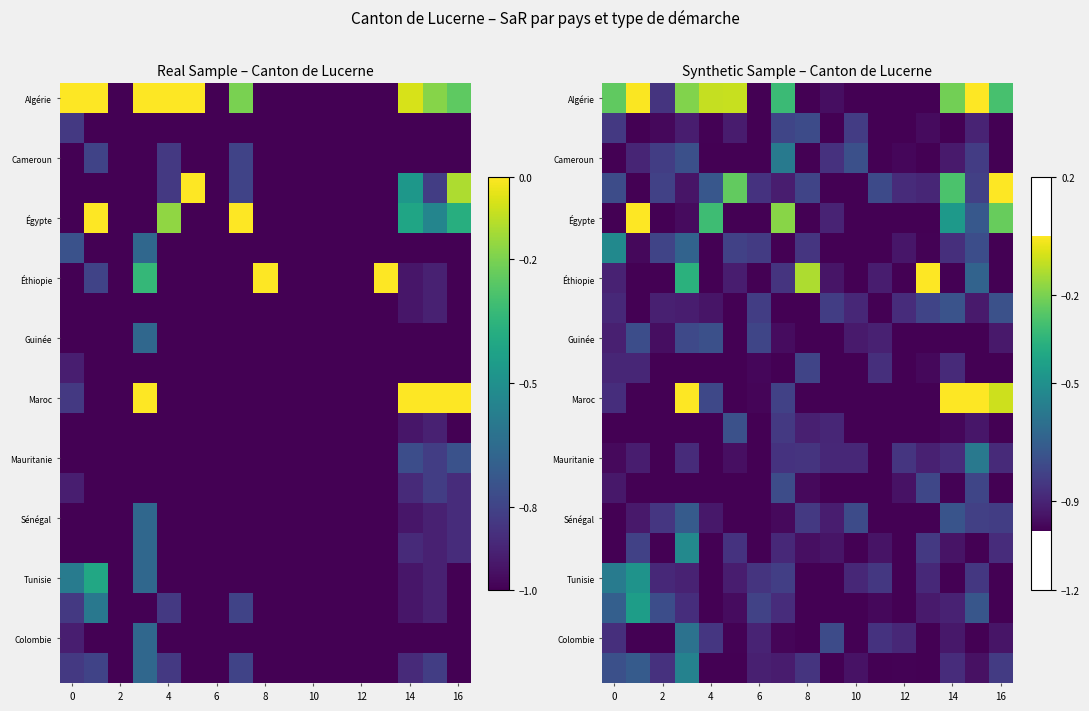

The row_12 series shows -0.5 at 10. True or false?

False